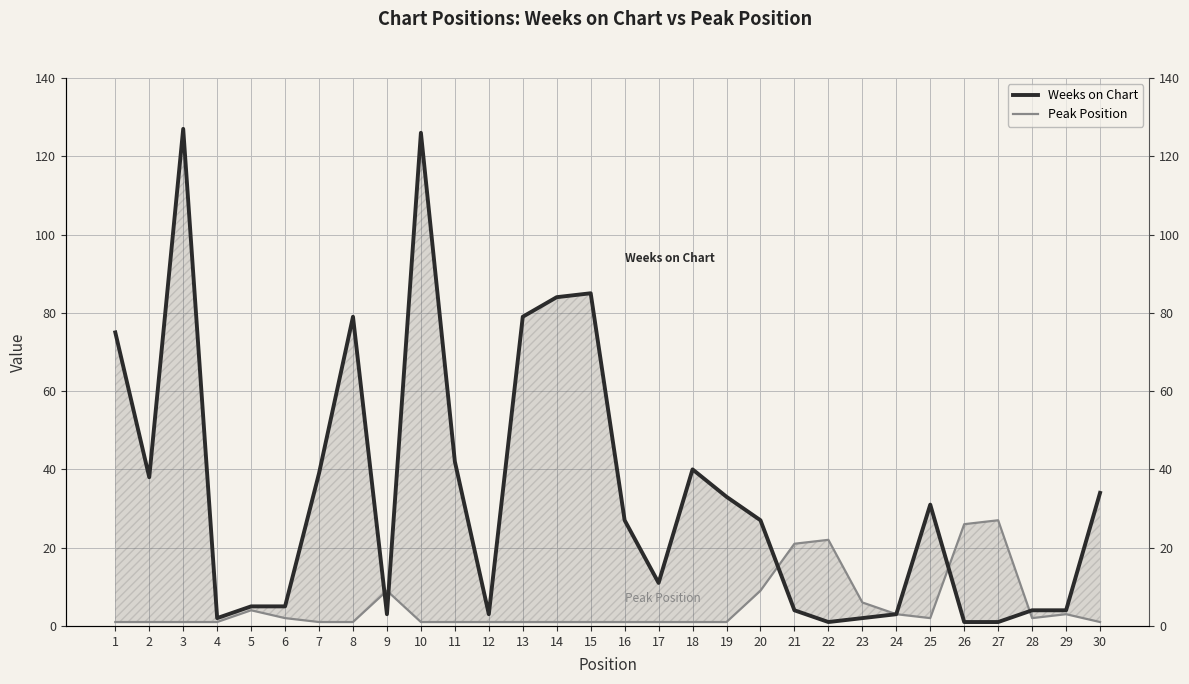

Reading right to left, what are all the values shown in this chart?

Weeks on Chart: 34	4	4	1	1	31	3	2	1	4	27	33	40	11	27	85	84	79	3	42	126	3	79	39	5	5	2	127	38	75
Peak Position: 1	3	2	27	26	2	3	6	22	21	9	1	1	1	1	1	1	1	1	1	1	9	1	1	2	4	1	1	1	1